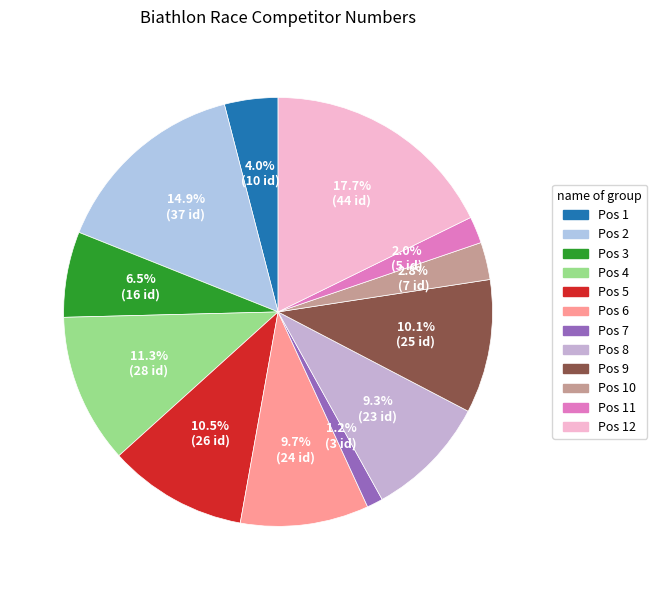

How many slices are in this pie chart?

12